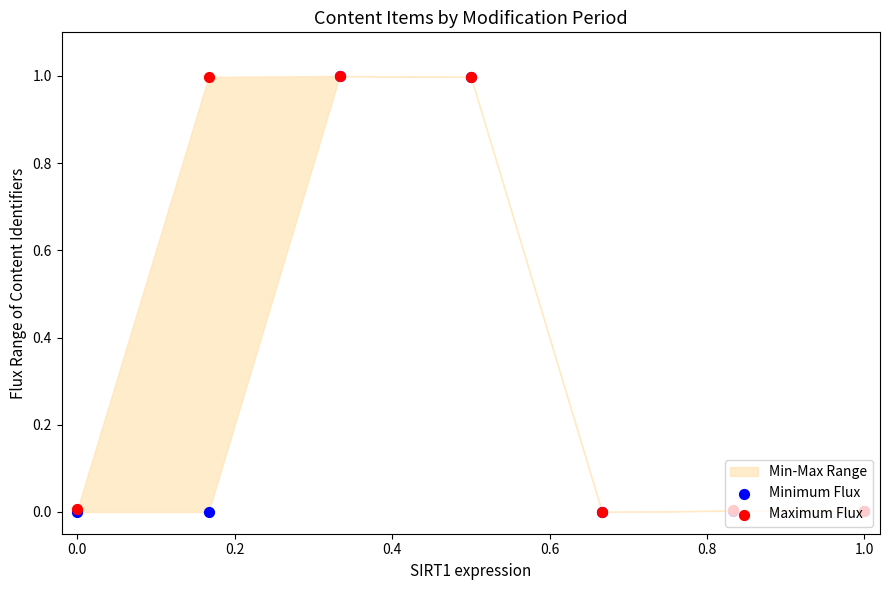

At how many categories does at least one series exceed 0?

7